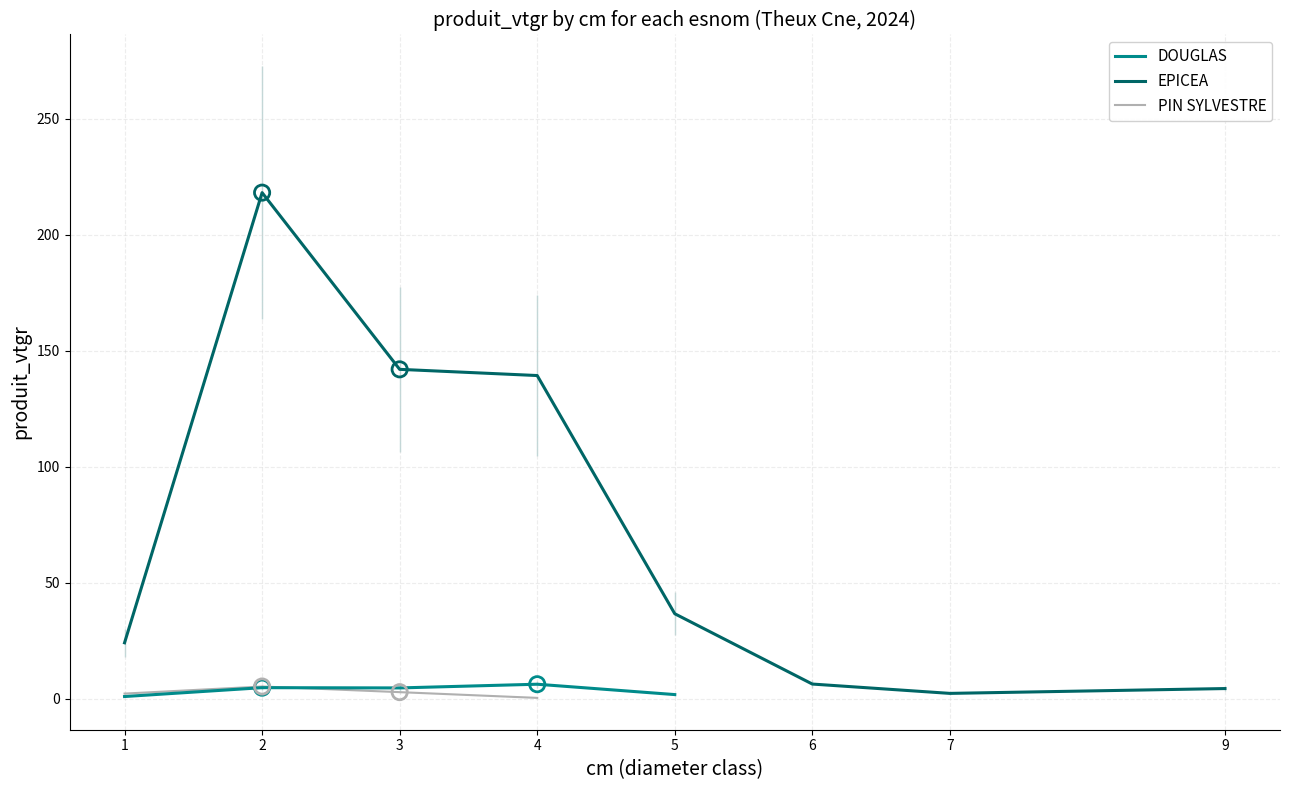

Which series contains the lowest Y value?

PIN SYLVESTRE